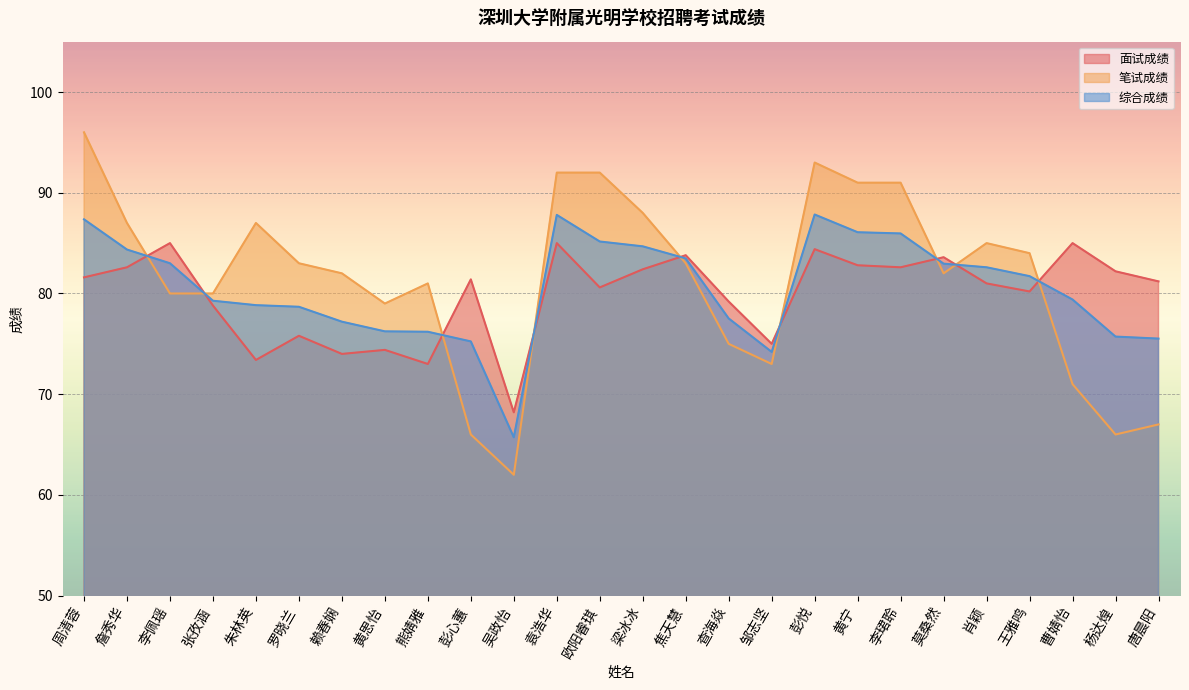

Does the chart display data point markers on the line(s)?

No